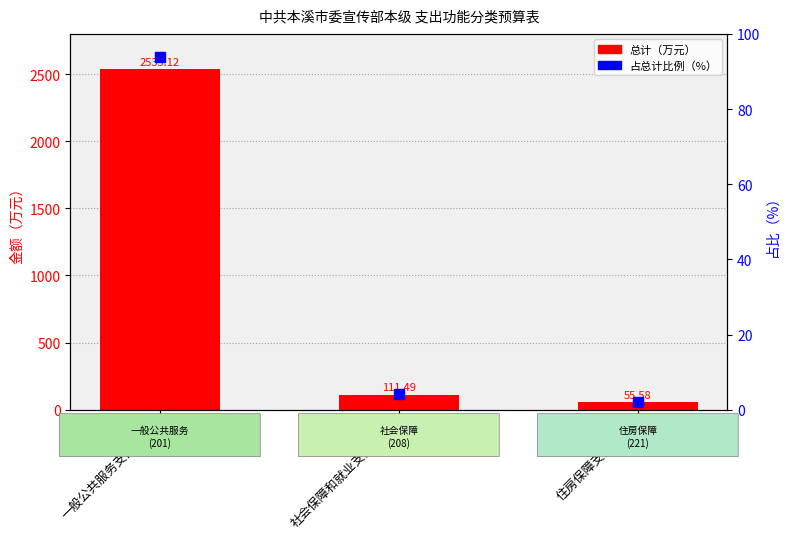

What are all the series names shown in the legend?

总计（万元）, 占总计比例（%）